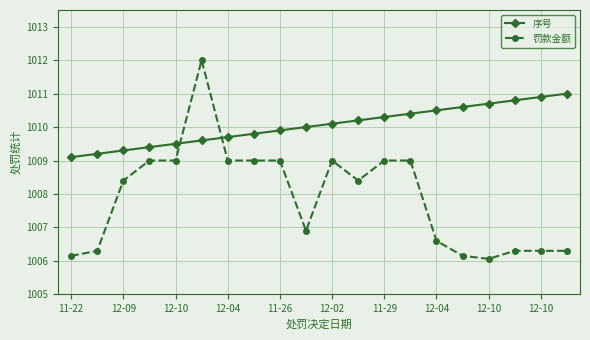

Count the number of data series in this chart.

2